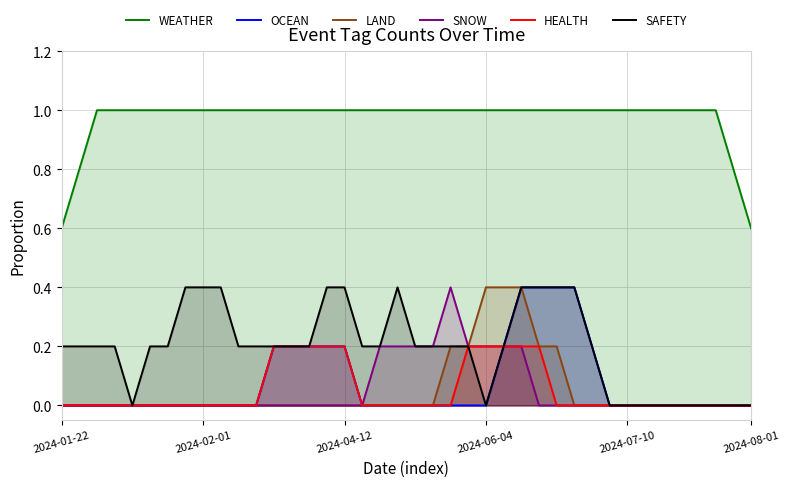

True or false: WEATHER and HEALTH cross at least once.

False